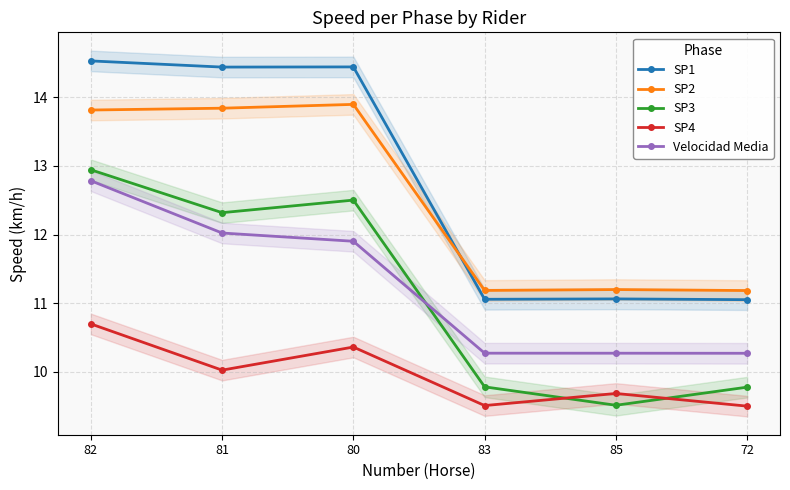

True or false: SP2 has more than 2 interior local peaks.

False